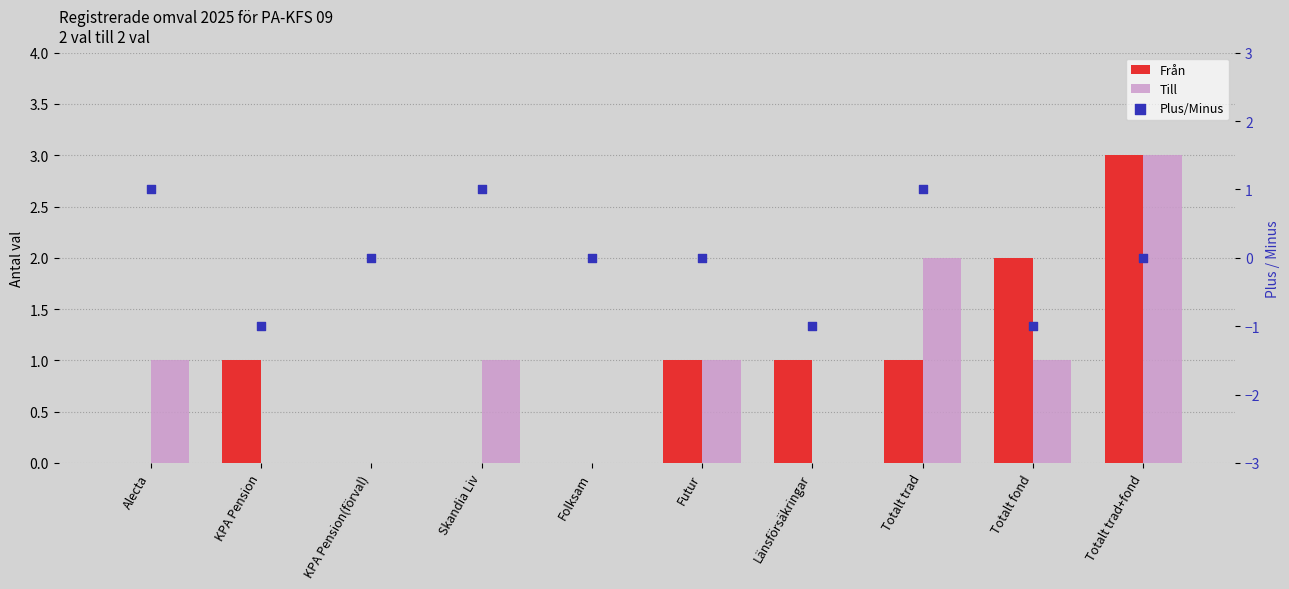

Which series contains the lowest Y value?

Plus/Minus